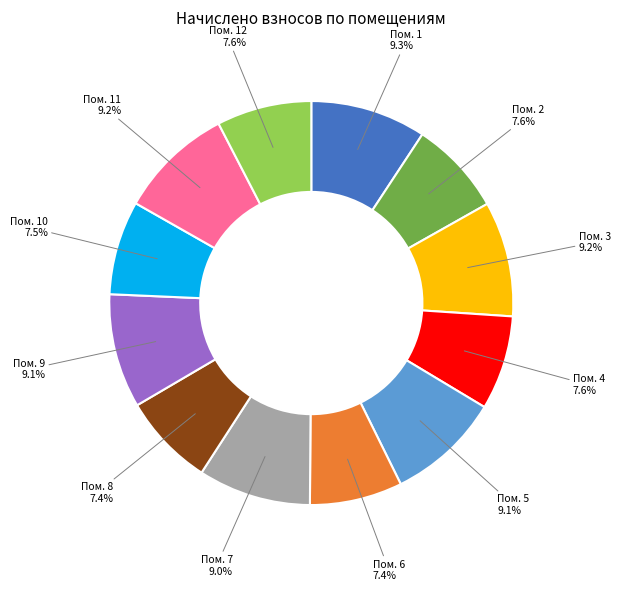

Approximately how many times larger is the value at Пом. 1 compared to Пом. 4?

1.2